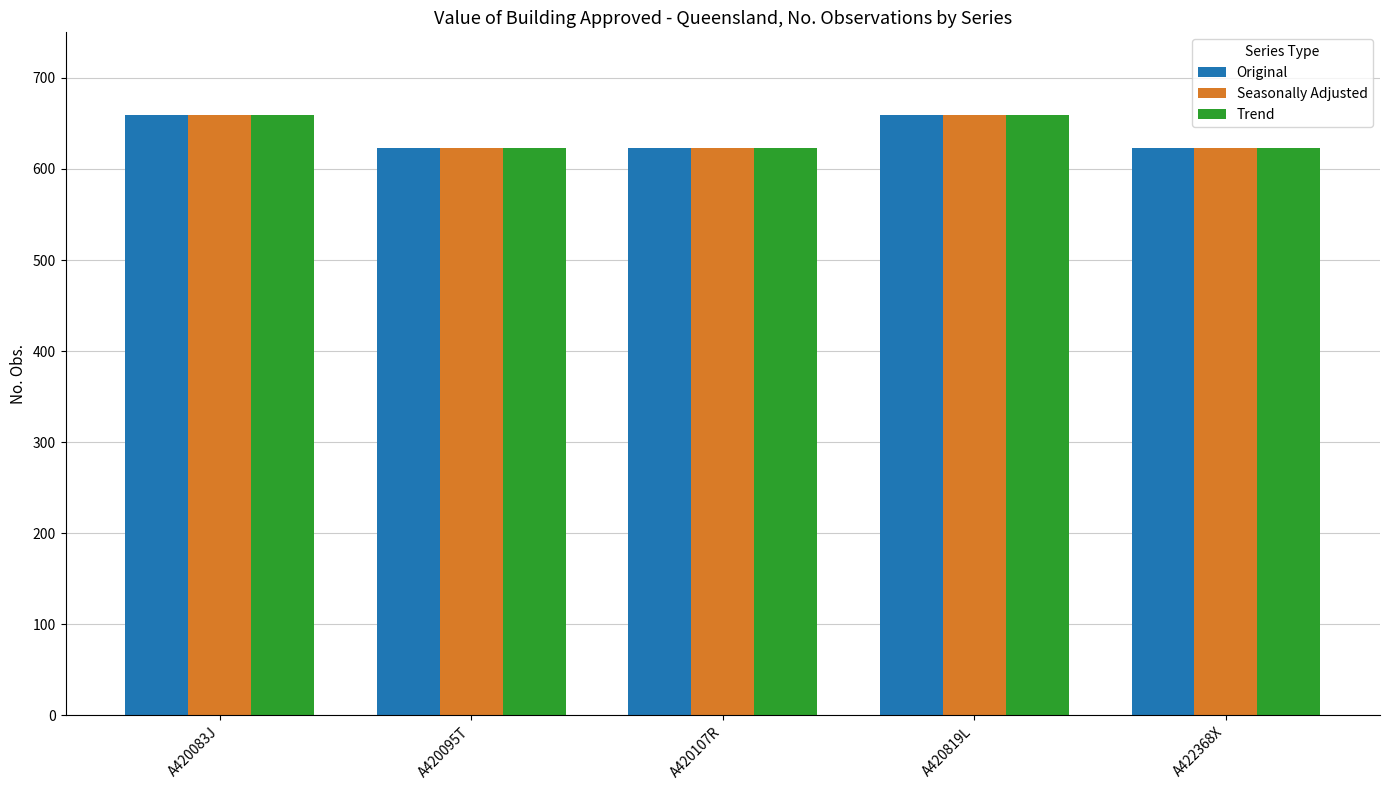

What is the label of the 3rd bar from the right?

A420107R